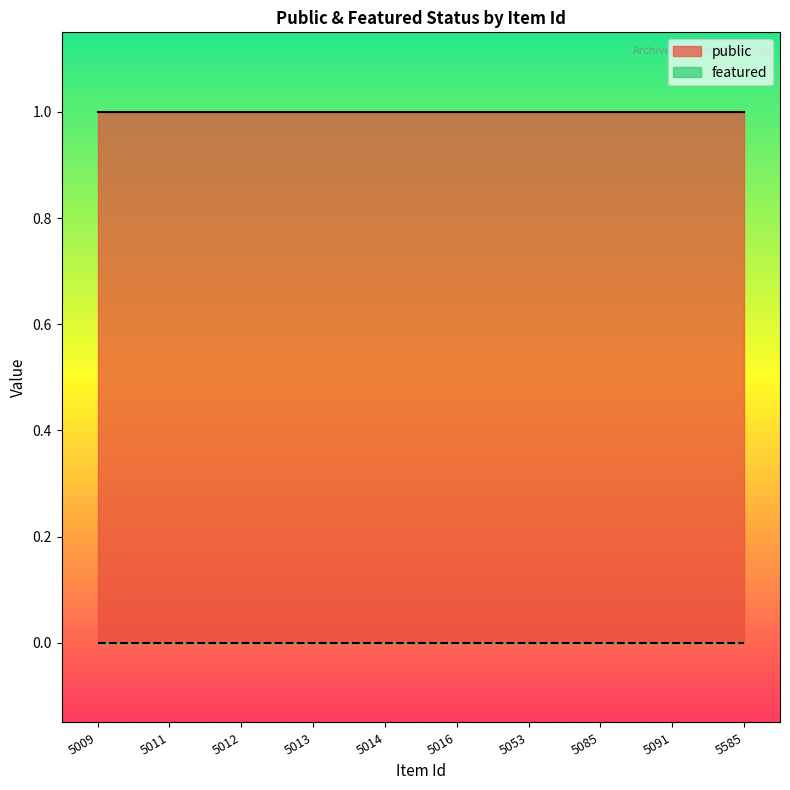

True or false: public and featured cross at least once.

False